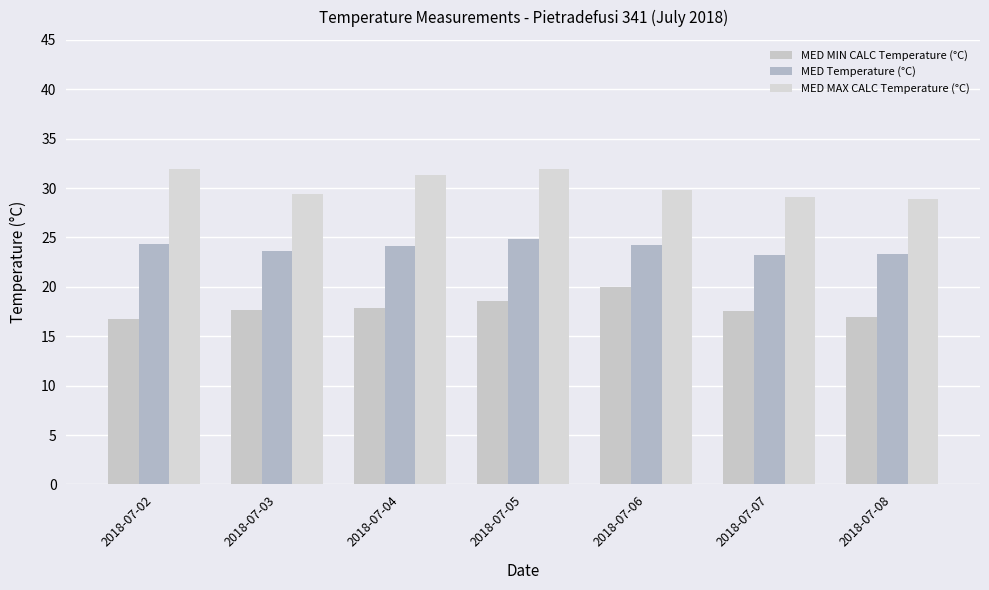

At which label does MED MAX CALC Temperature (°C) reach its minimum?

2018-07-08